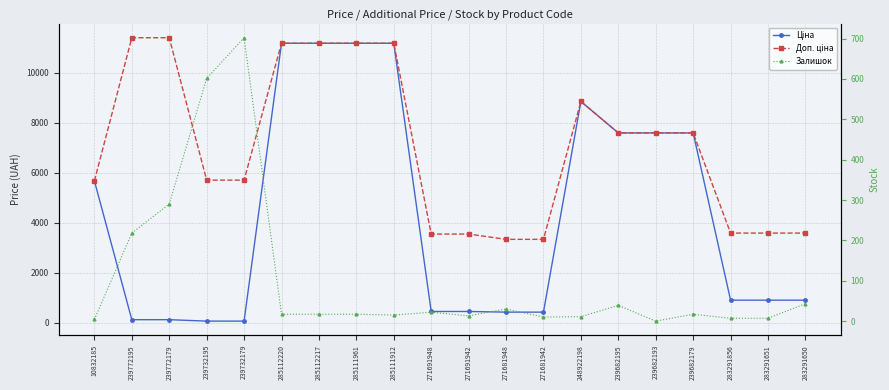

The Ціна series shows 57.0 at 239732179. True or false?

True